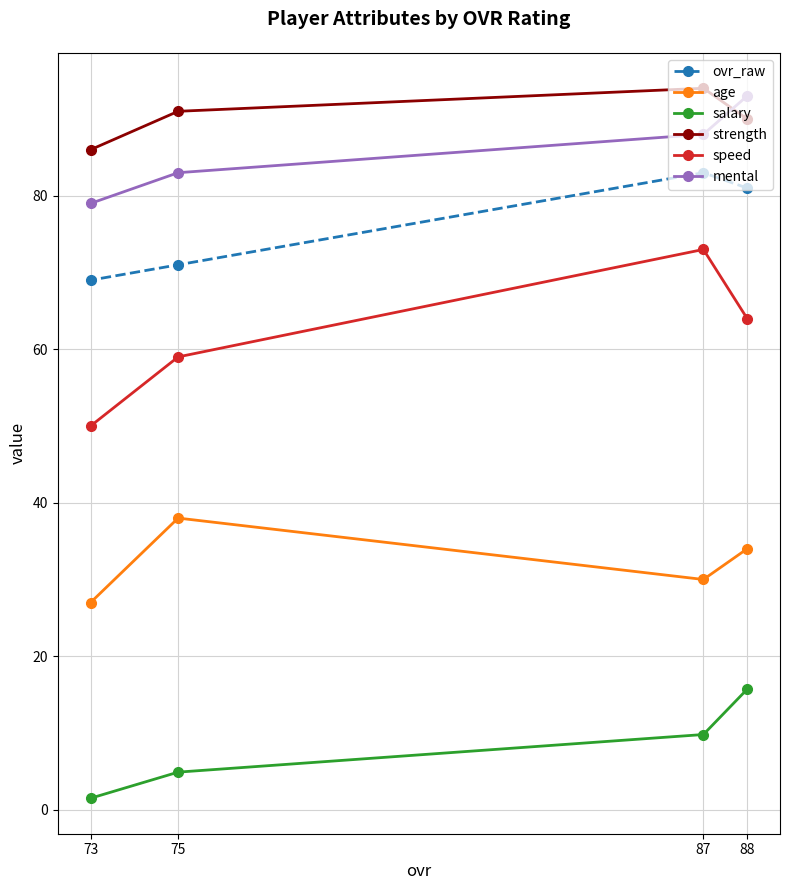

At 73, list the series in order from largest to smallest.

strength, mental, ovr_raw, speed, age, salary